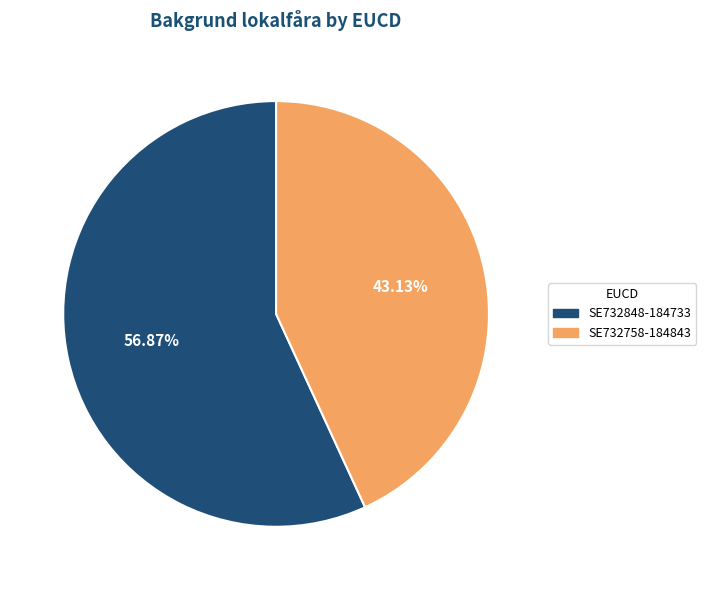

Which slice represents more than half of the pie?

SE732848-184733